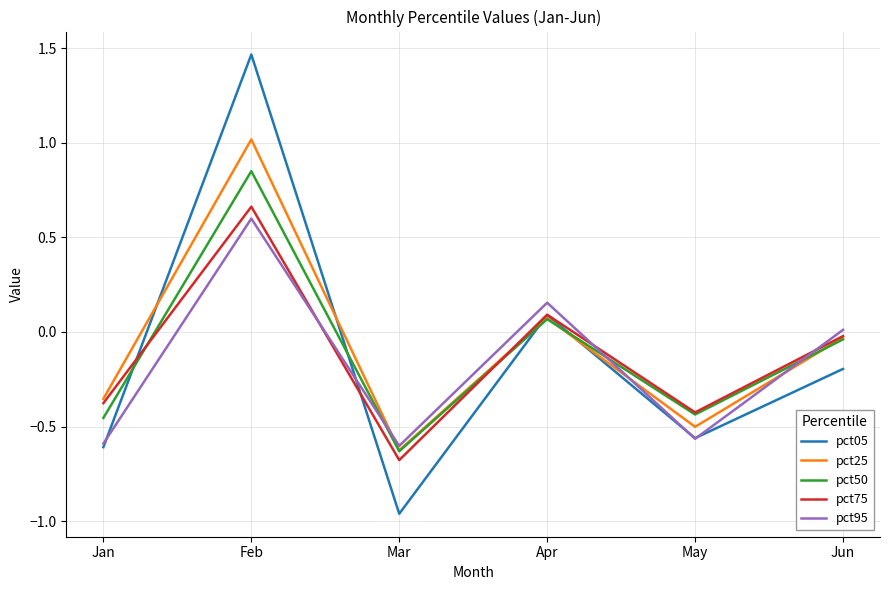

At which label does pct75 reach its minimum?

Mar